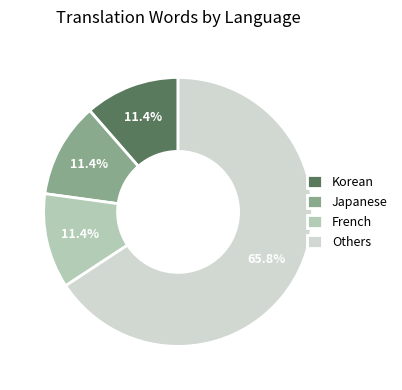

How many segments does this pie chart have?

4